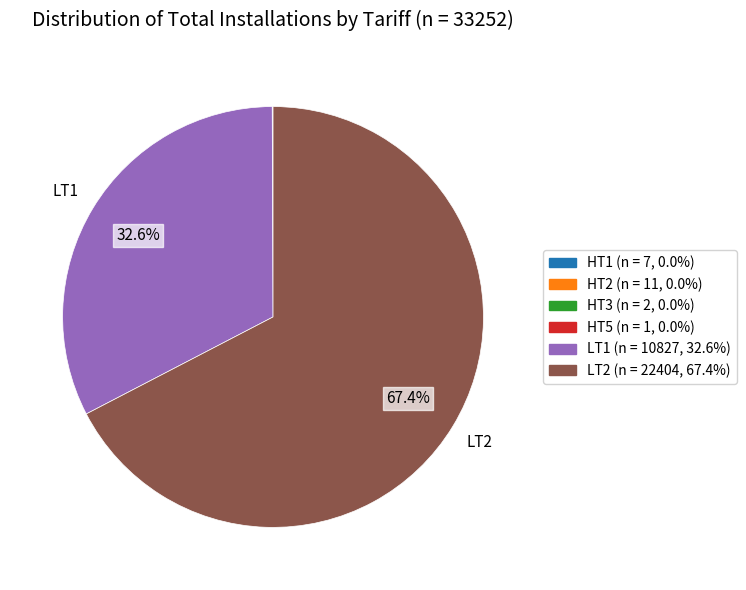

Does LT2 account for over 50% of the chart?

Yes